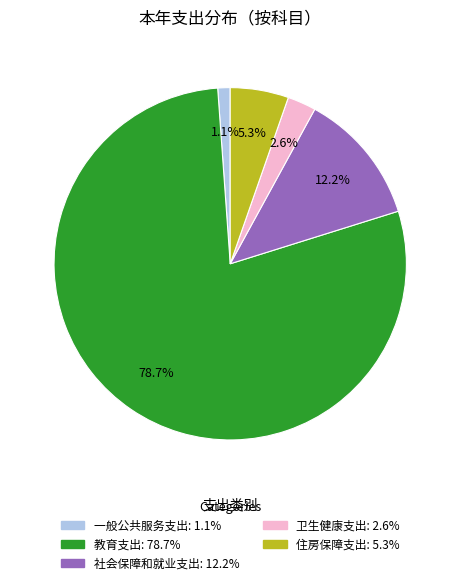

Which has a higher value, 一般公共服务支出 or 社会保障和就业支出?

社会保障和就业支出